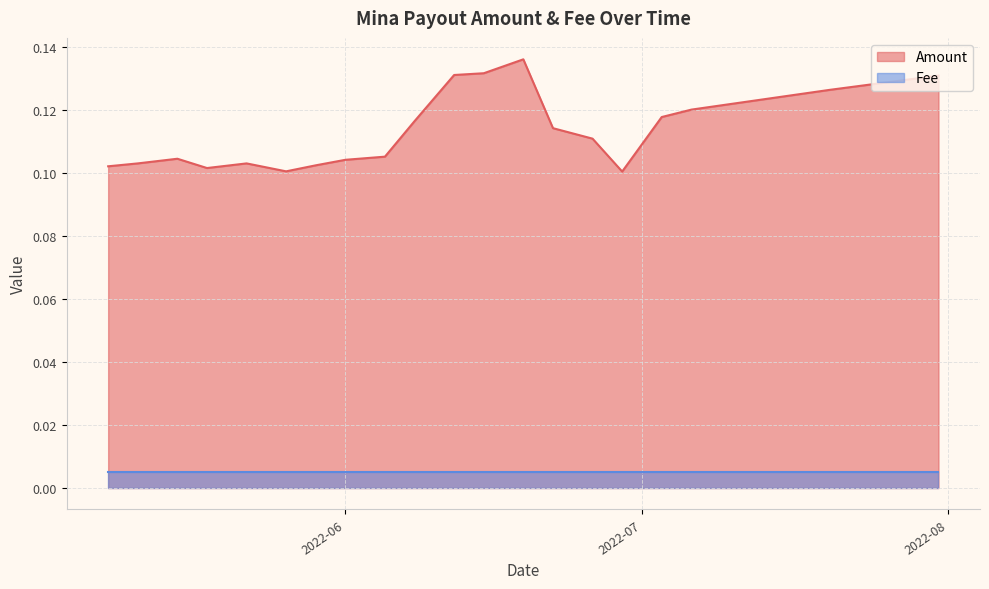

How many lines are shown in the chart?

2